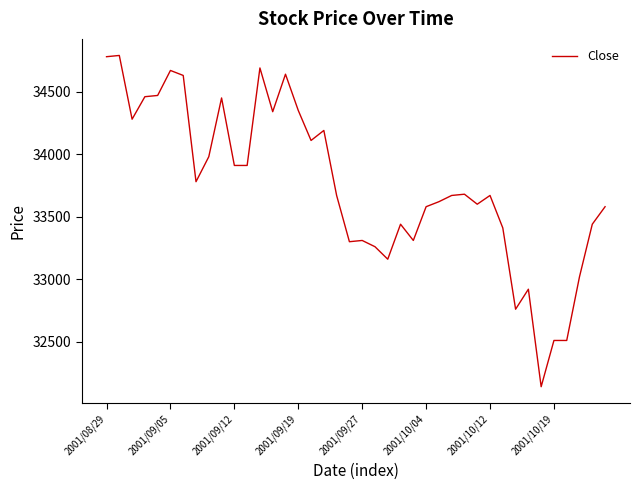

True or false: there are more than 1 points higher than both neighbors.

True